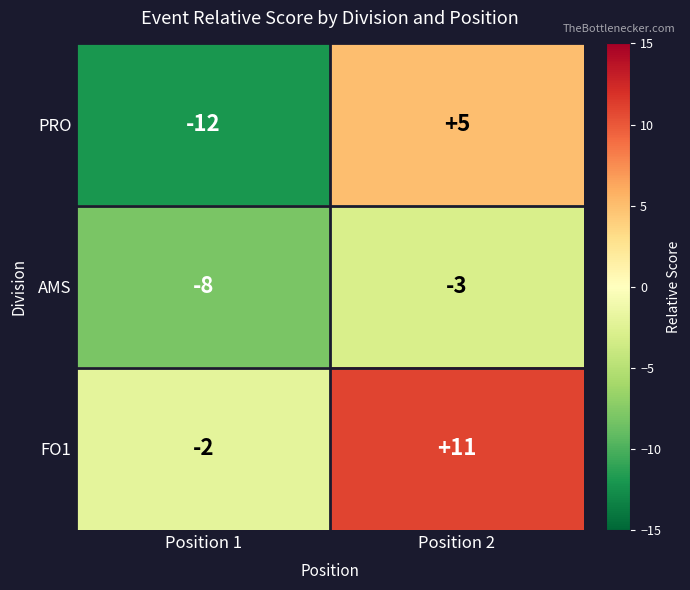

Which series changed the most between Position 1 and Position 2?

PRO